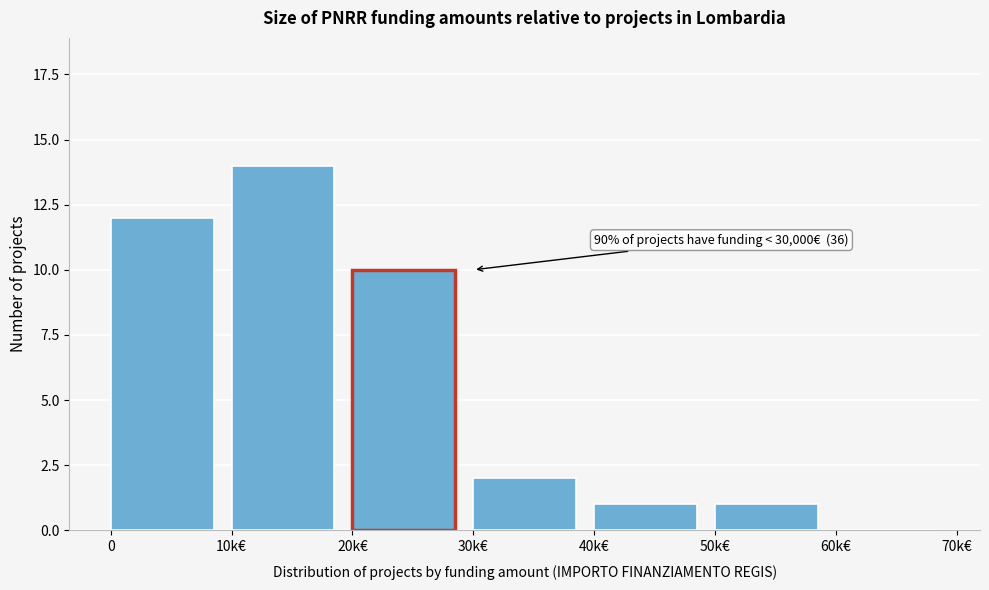

Reading left to right, transcribe all the data shown in this chart.

0=12	10k€=14	20k€=10	30k€=2	40k€=1	50k€=1	60k€=0